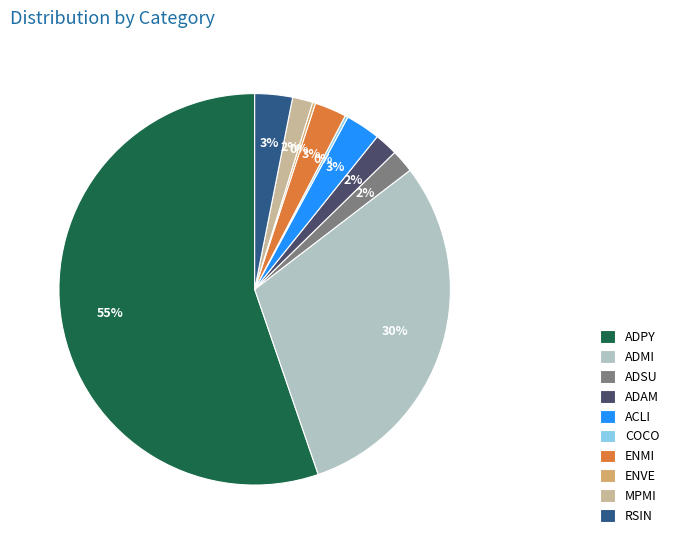

To the nearest percent, what is the difference between the largest and smallest slice percentages?

55%